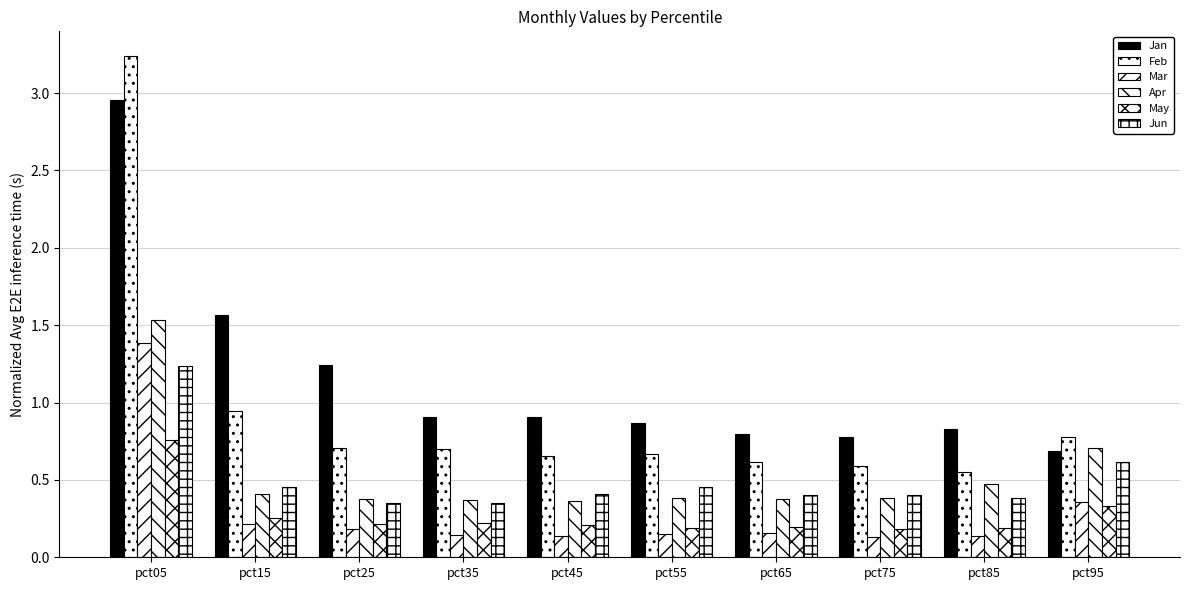

Reading left to right, list all the values displayed in this chart.

Jan: 3.0	1.6	1.2	0.9	0.9	0.9	0.8	0.8	0.8	0.7
Feb: 3.2	0.9	0.7	0.7	0.7	0.7	0.6	0.6	0.5	0.8
Mar: 1.4	0.2	0.2	0.1	0.1	0.1	0.2	0.1	0.1	0.4
Apr: 1.5	0.4	0.4	0.4	0.4	0.4	0.4	0.4	0.5	0.7
May: 0.8	0.3	0.2	0.2	0.2	0.2	0.2	0.2	0.2	0.3
Jun: 1.2	0.5	0.3	0.3	0.4	0.5	0.4	0.4	0.4	0.6